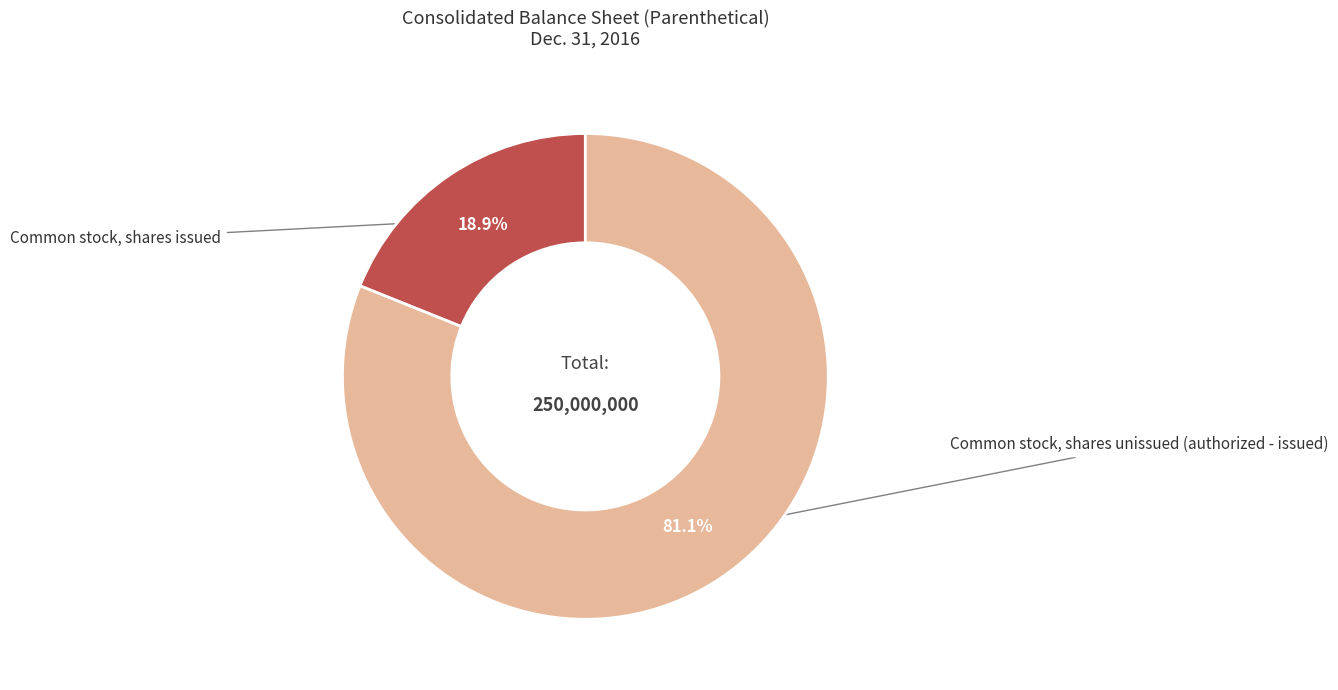

Is there any slice that represents more than half of the pie?

Yes